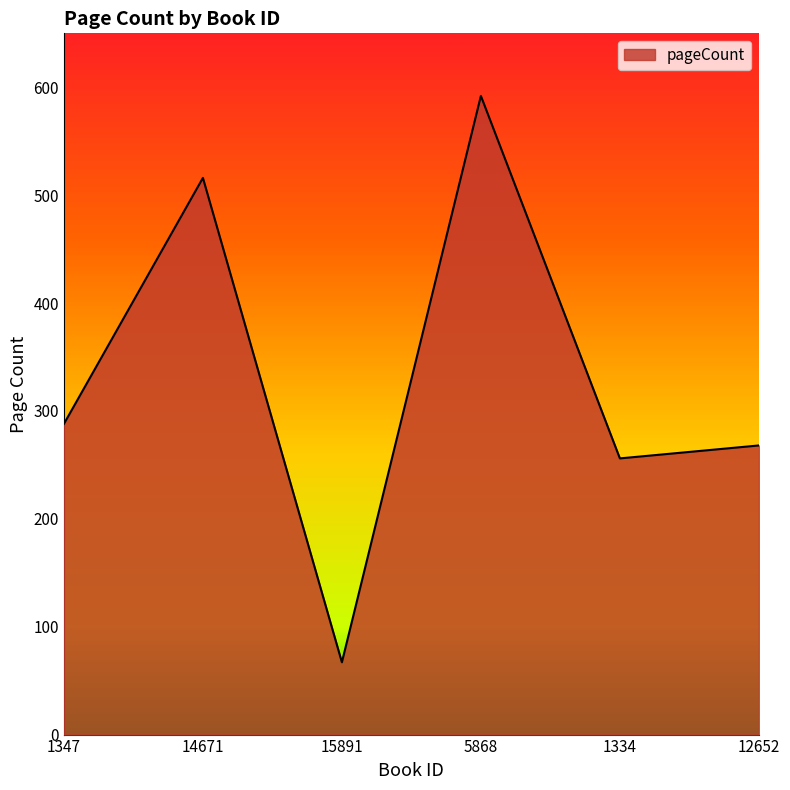

At which label is the value closest to 329?

1347